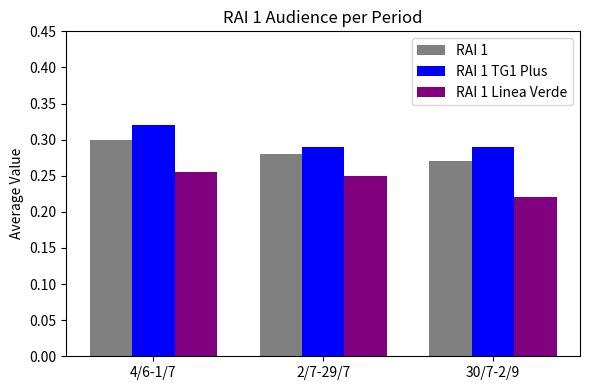

List the series in order of their peak value, lowest first.

RAI 1 Linea Verde, RAI 1, RAI 1 TG1 Plus